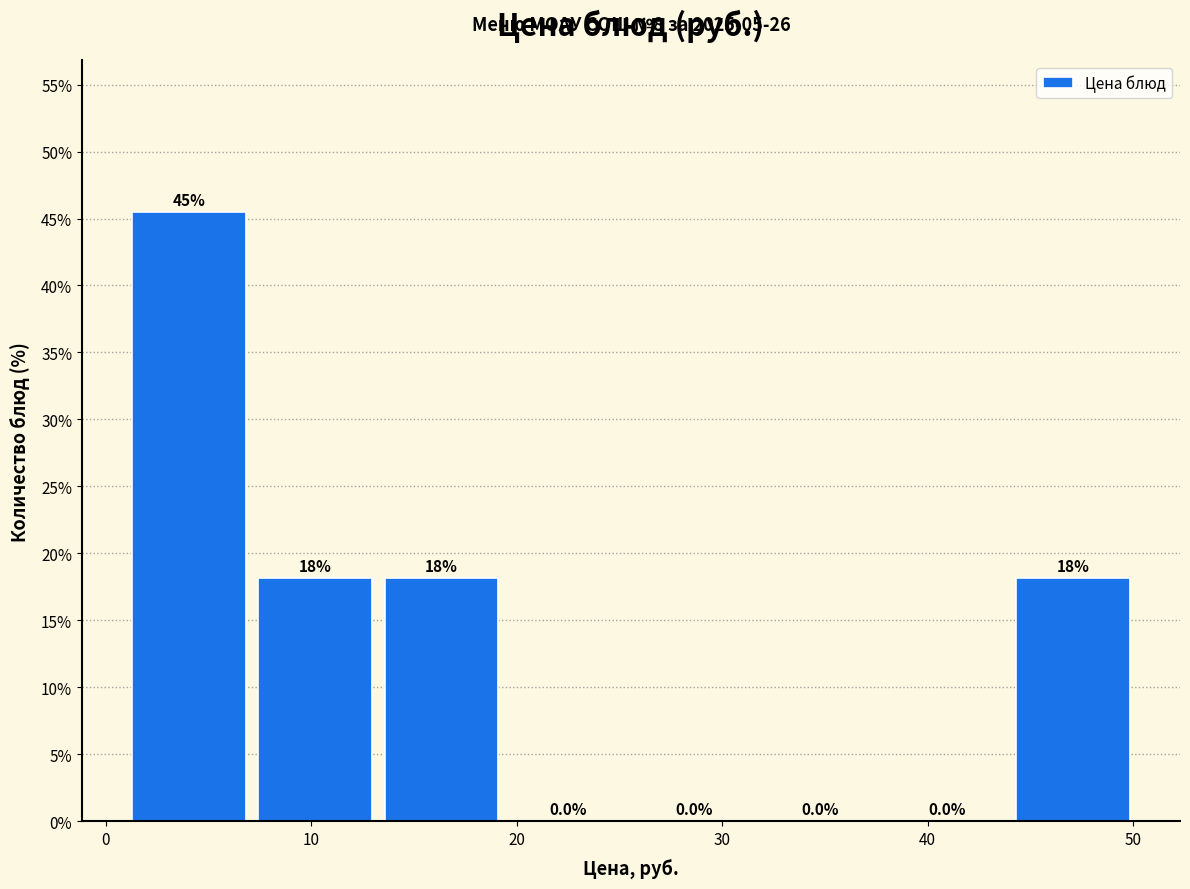

Over which range of the x-axis is the bar tallest?

1 to 7